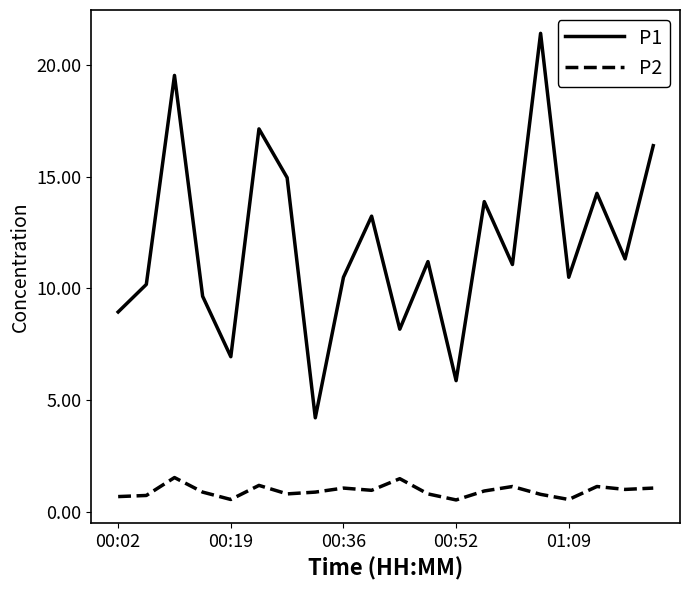

At how many categories does at least one series exceed 3?

20